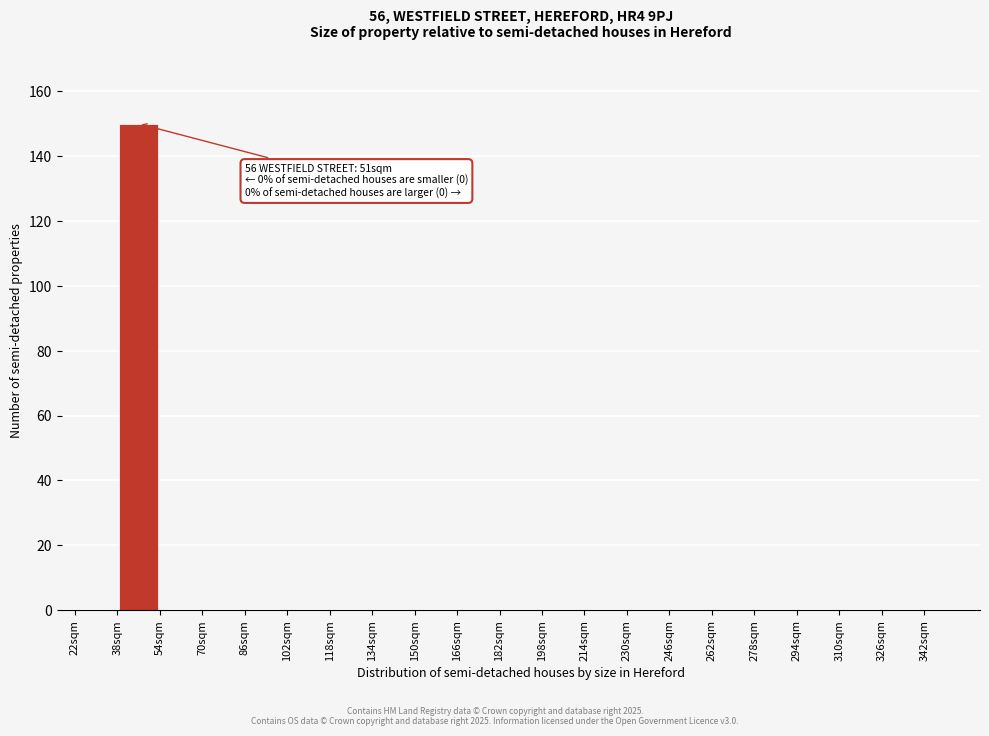

Over which range of the x-axis is the bar tallest?

38 to 54